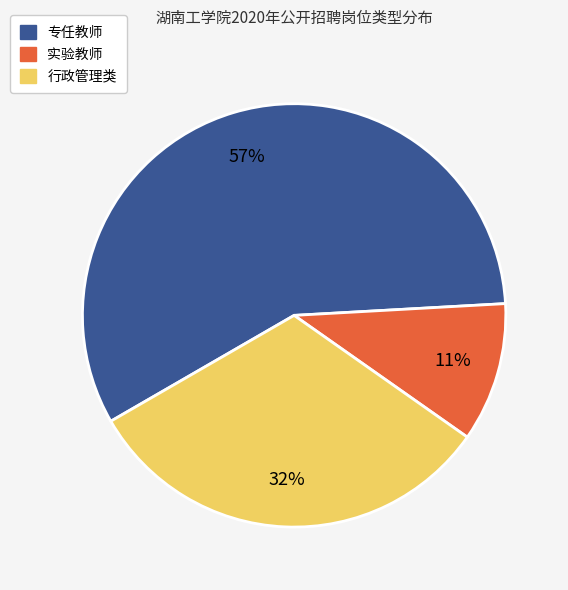

Combined, do 实验教师 and 专任教师 account for over 50%?

Yes